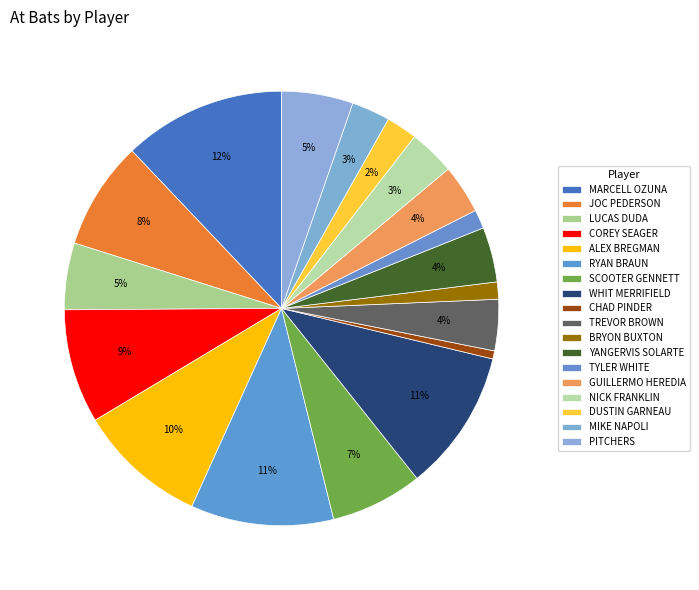

How many segments does this pie chart have?

18